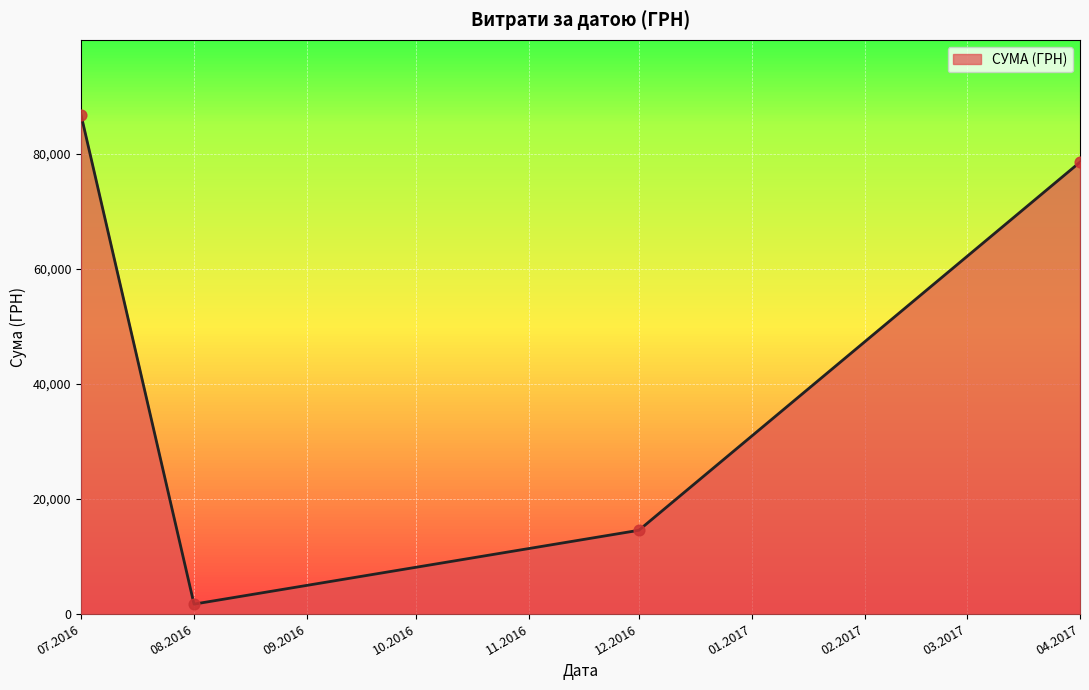

Approximately how many times larger is the value at 07.2016 compared to 12.2016?

6.0